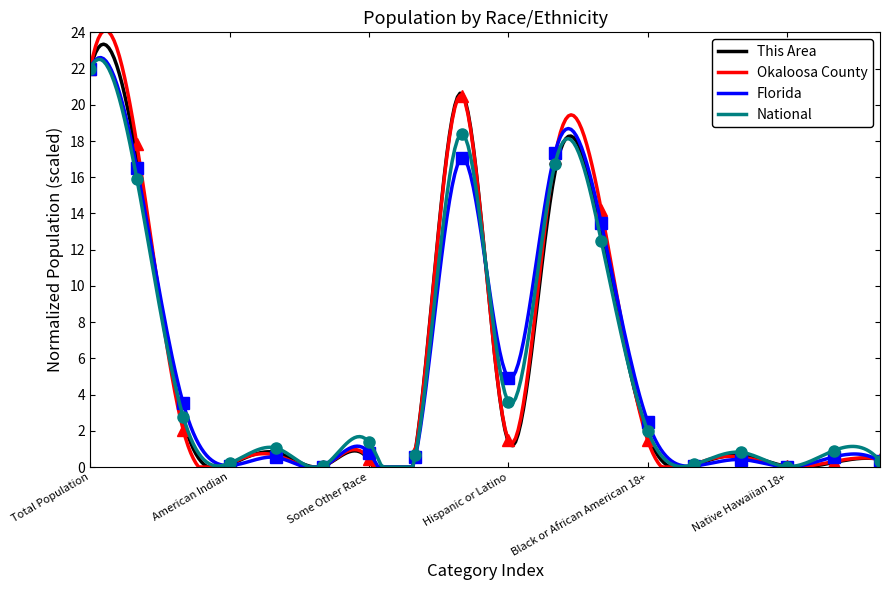

At how many categories does at least one series exceed 9?

5